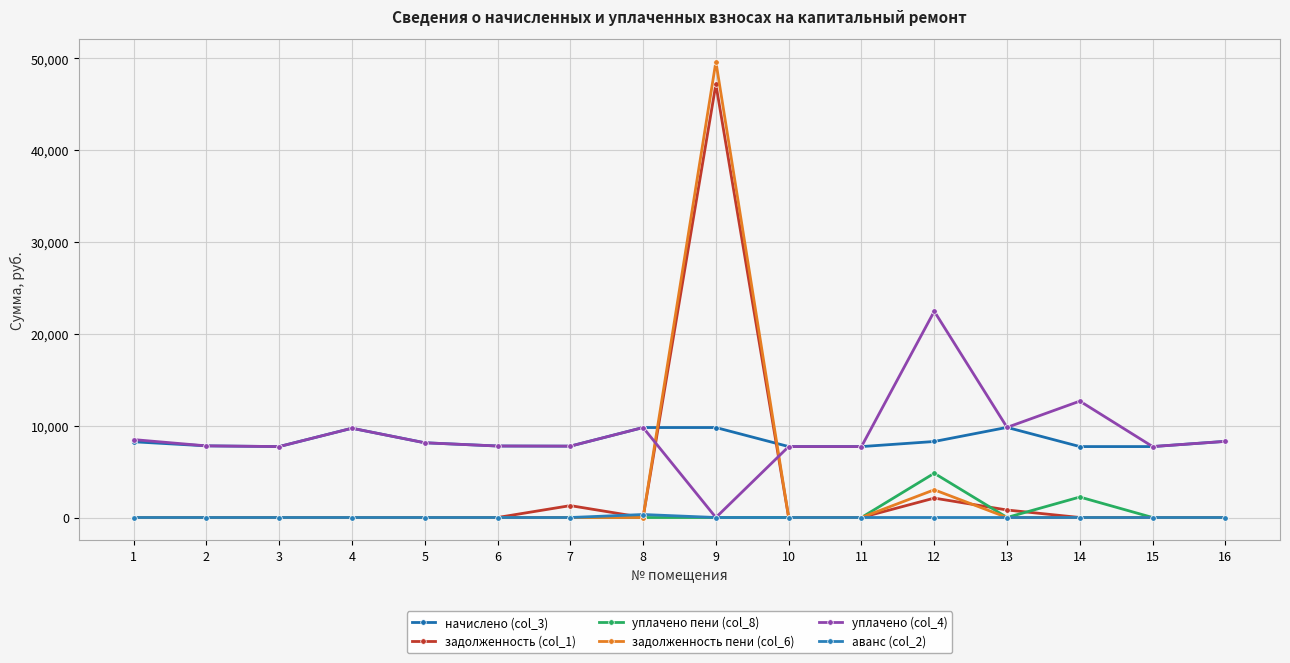

The value of аванс (col_2) at 14 is 0.0. True or false?

True